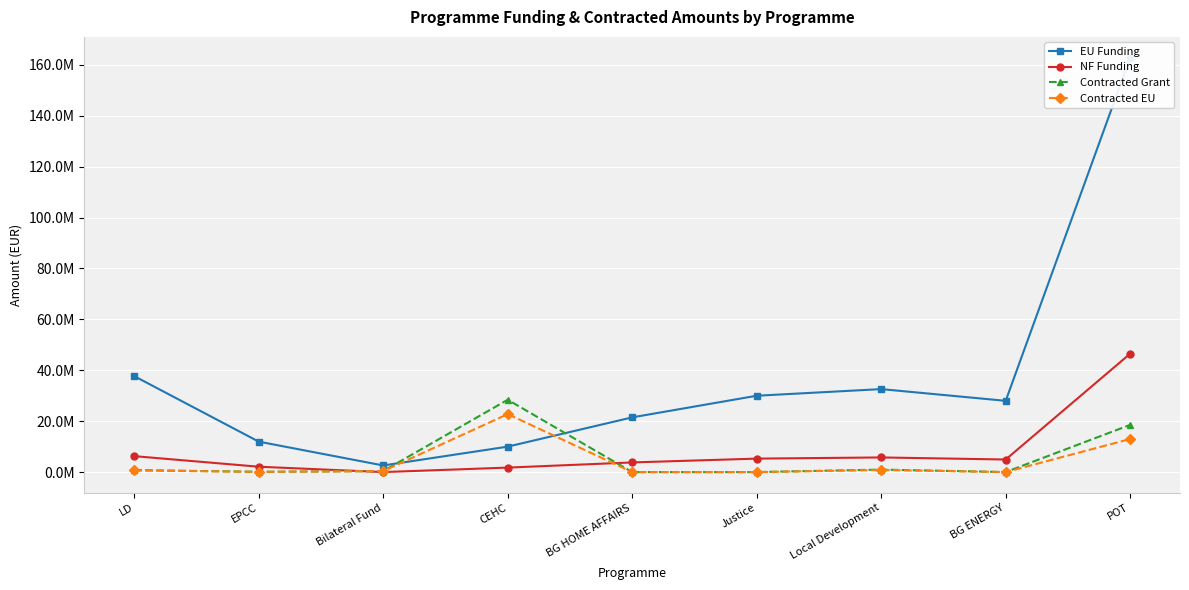

What is the value of the Contracted EU point at the 7th from the left?

830082.4